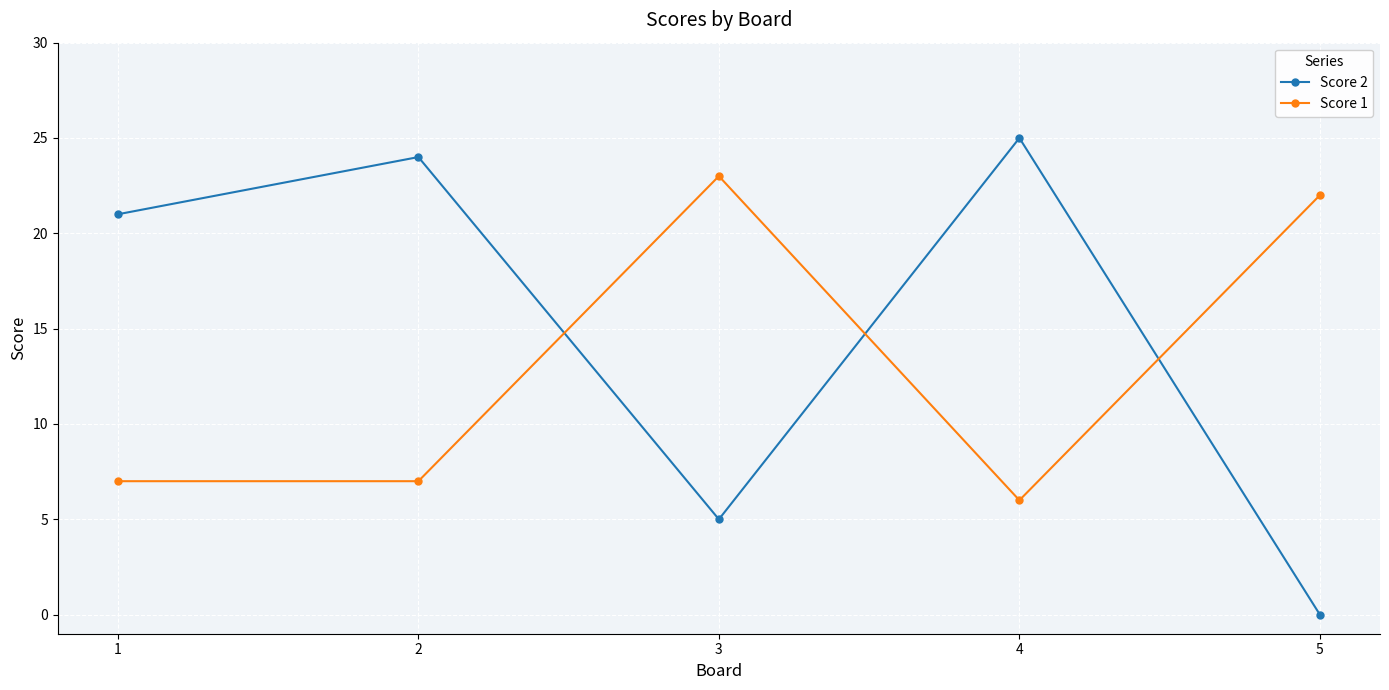

What is the average value of the Score 2 series?

15